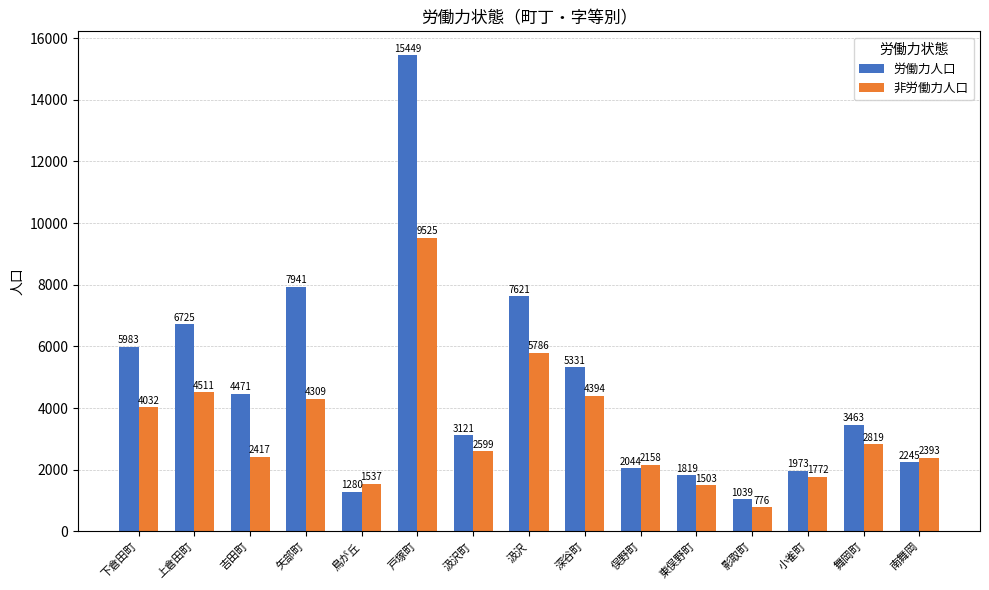

What is the maximum value for 非労働力人口?

9525